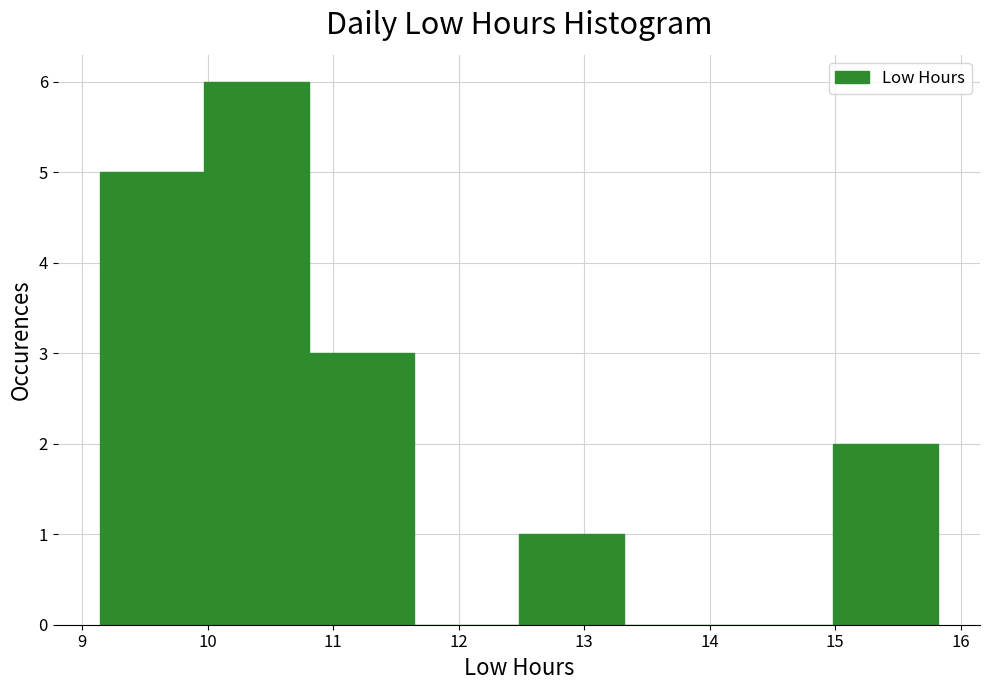

How tall is the bar that spans 9.1 to 10.0 on the x-axis? Neither the bar edges nor the heights are printed on the chart, so give them approximately, as read against the axes.

5